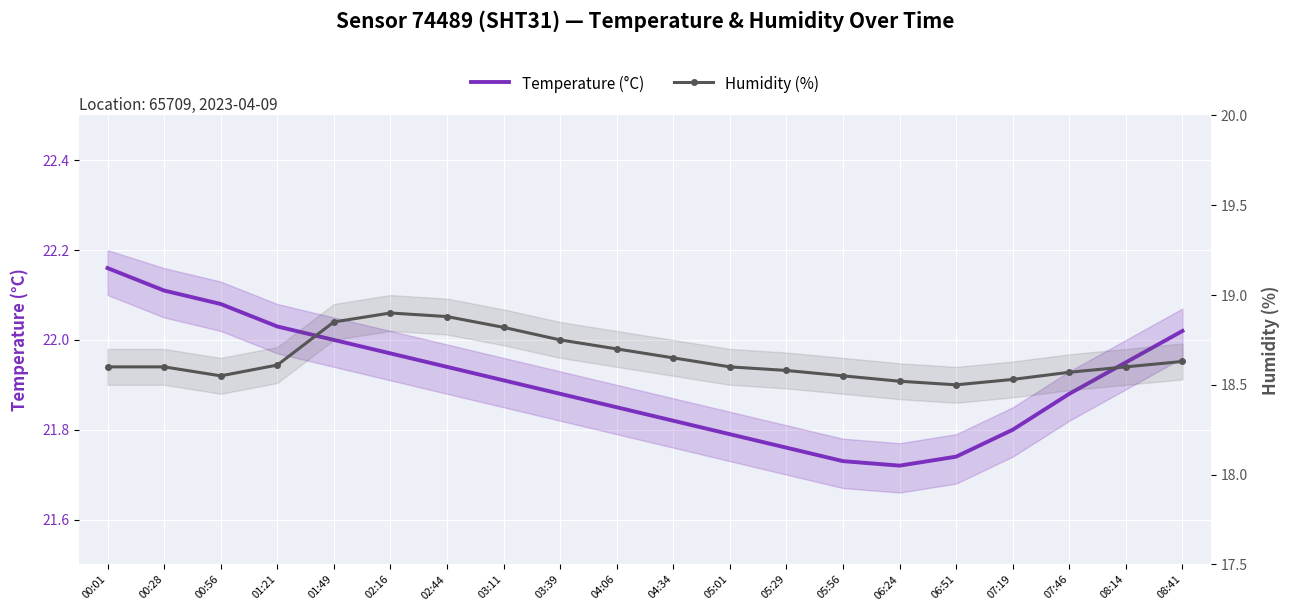

What is the minimum value shown in the chart?

18.5